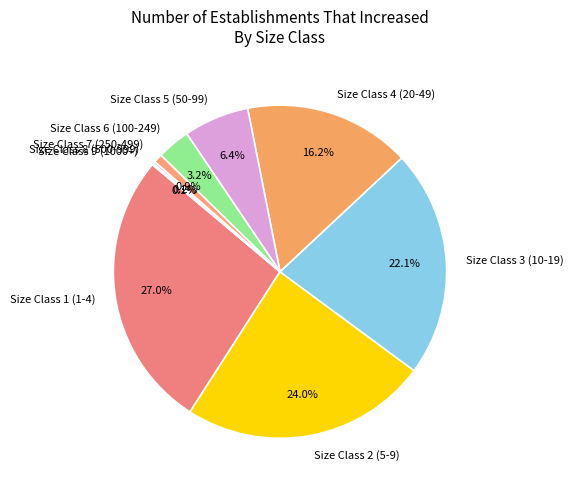

Does any single category account for the majority?

No